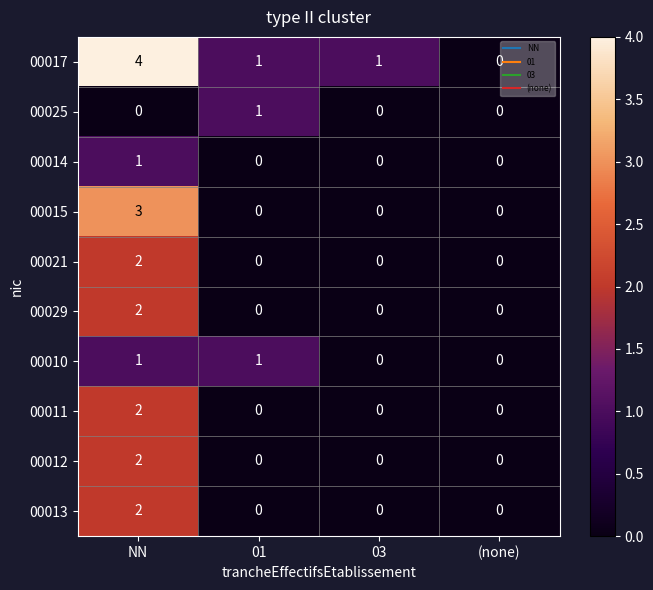

The 00015 series shows -2 at 03. True or false?

False